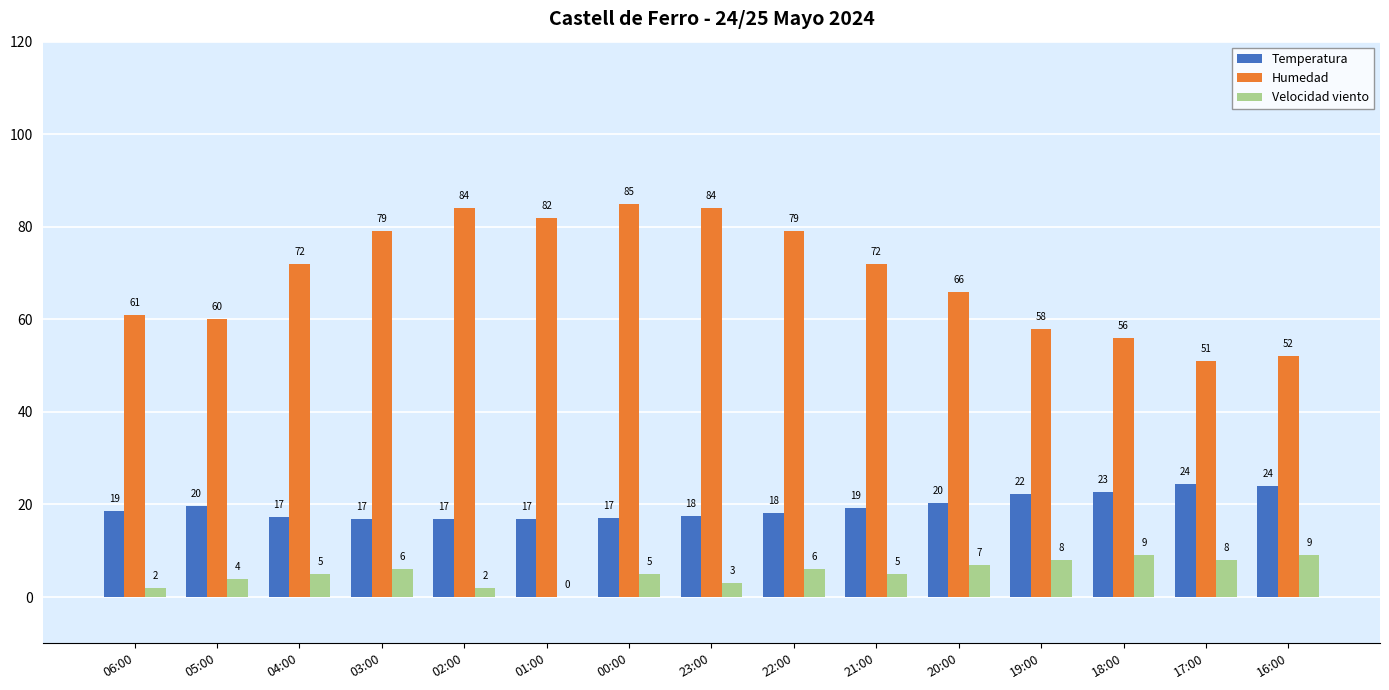

Which category has the highest value across all series?

00:00